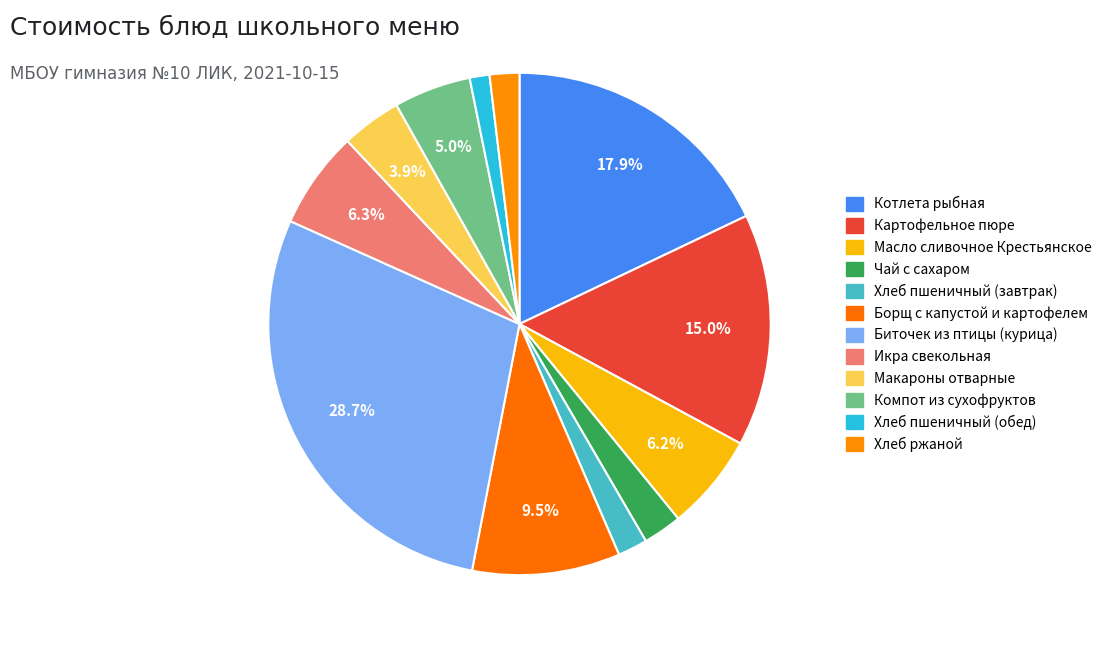

What is the total percentage of Борщ с капустой и картофелем and Хлеб ржаной?

11.4%